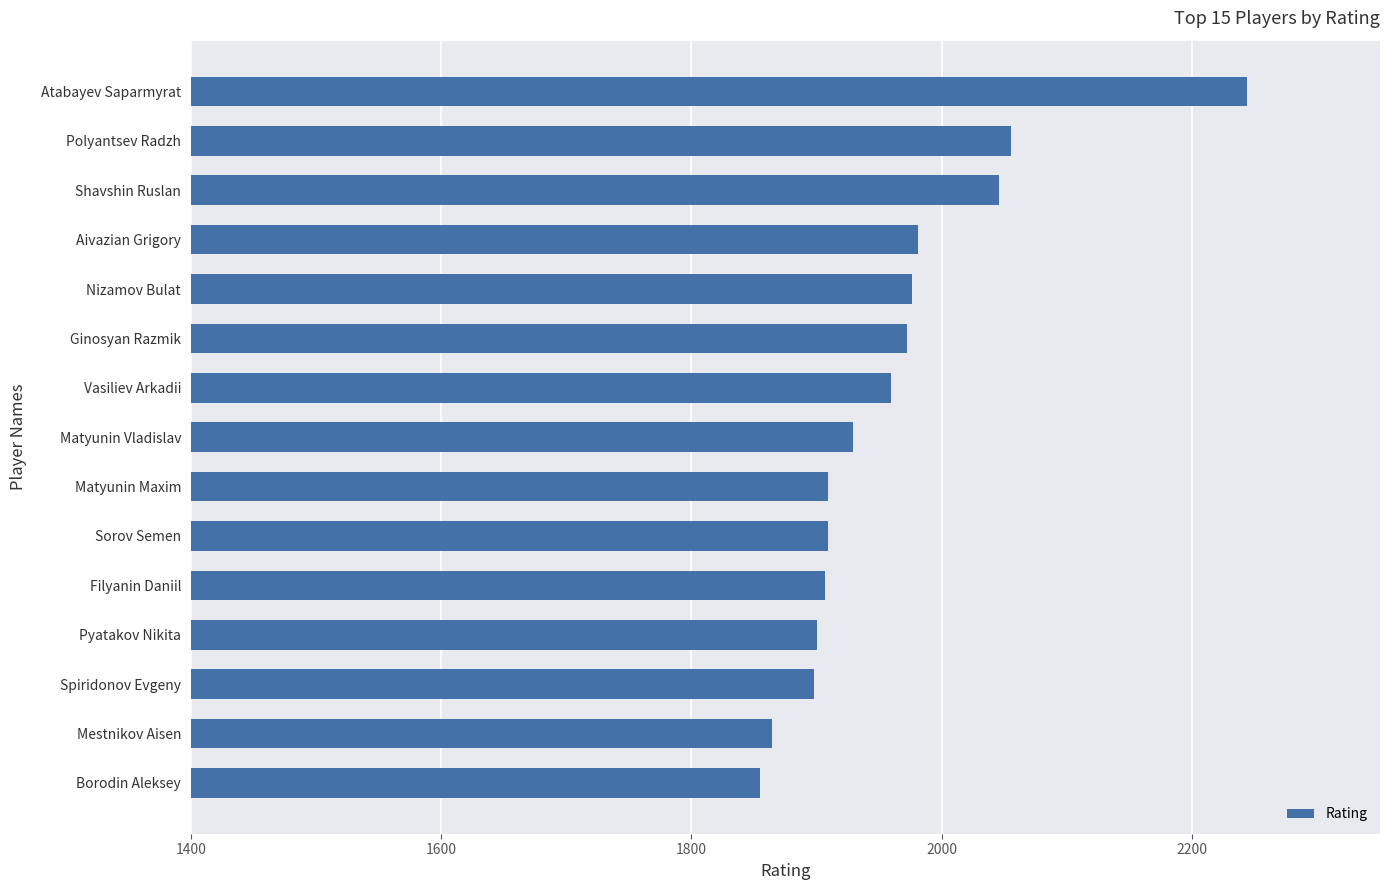

What value does the data have at Borodin Aleksey?

1855